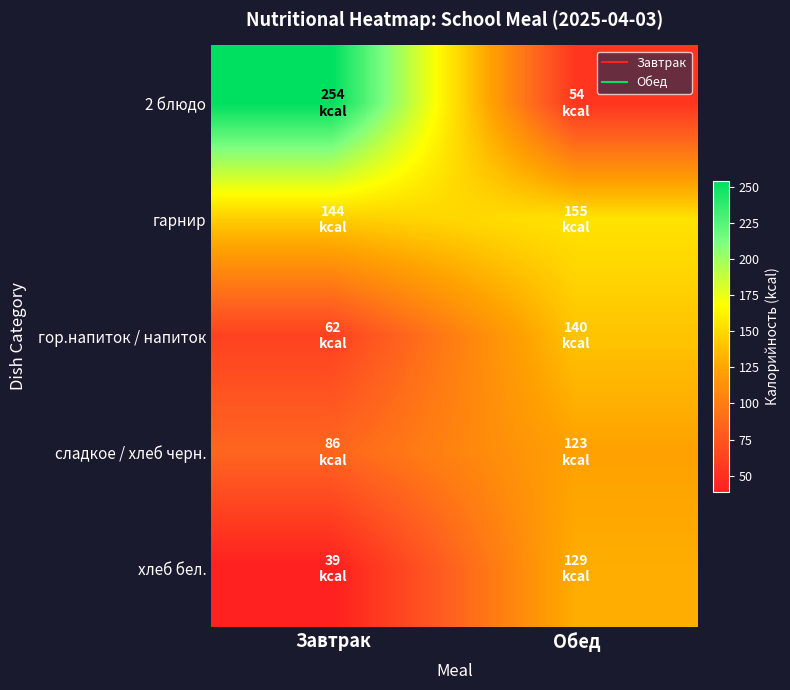

Which series has the largest total across all categories?

2 блюдо